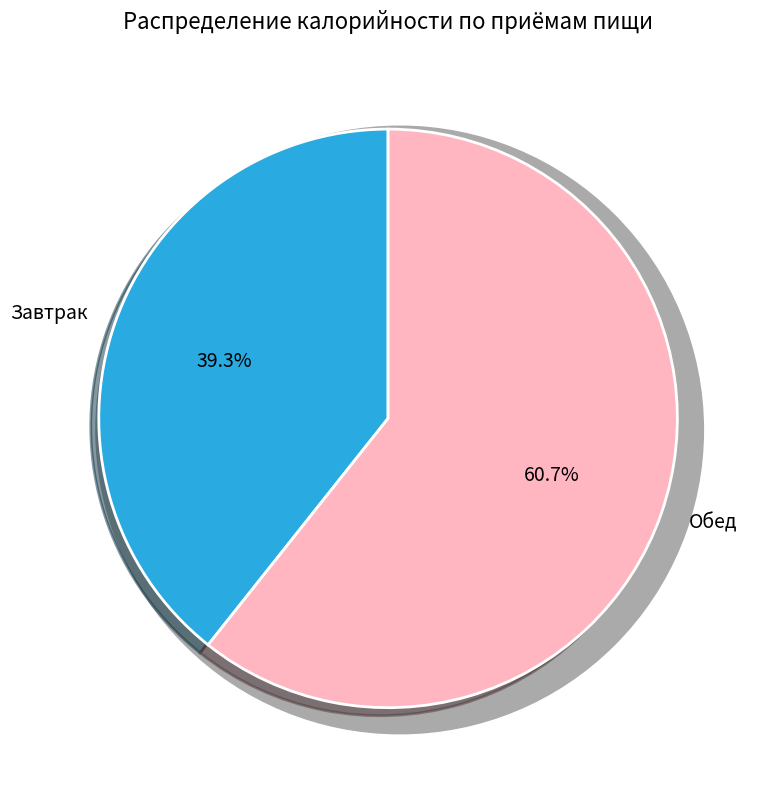

To the nearest percent, what is the average slice percentage?

50%